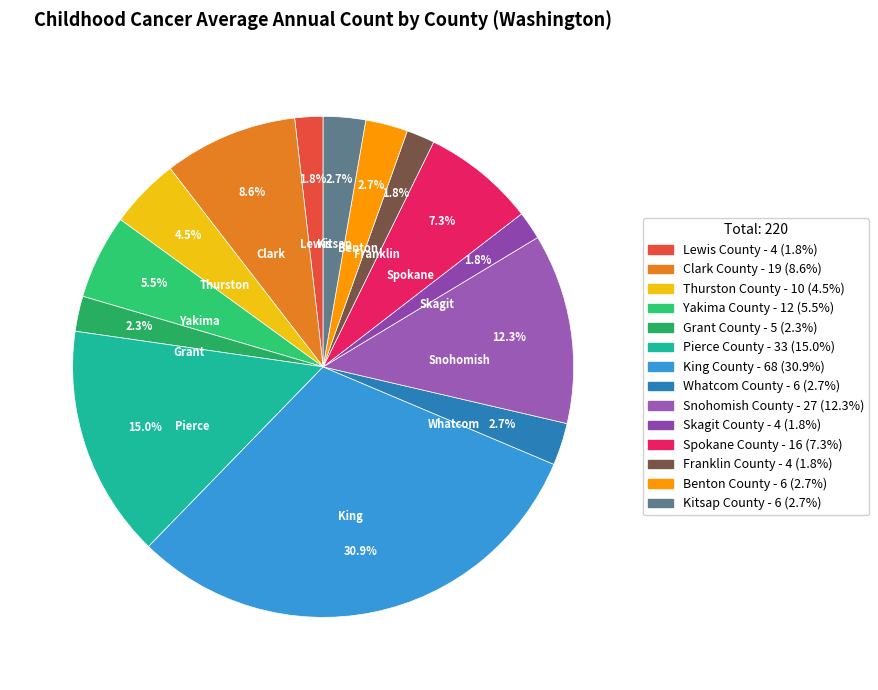

How many segments does this pie chart have?

14